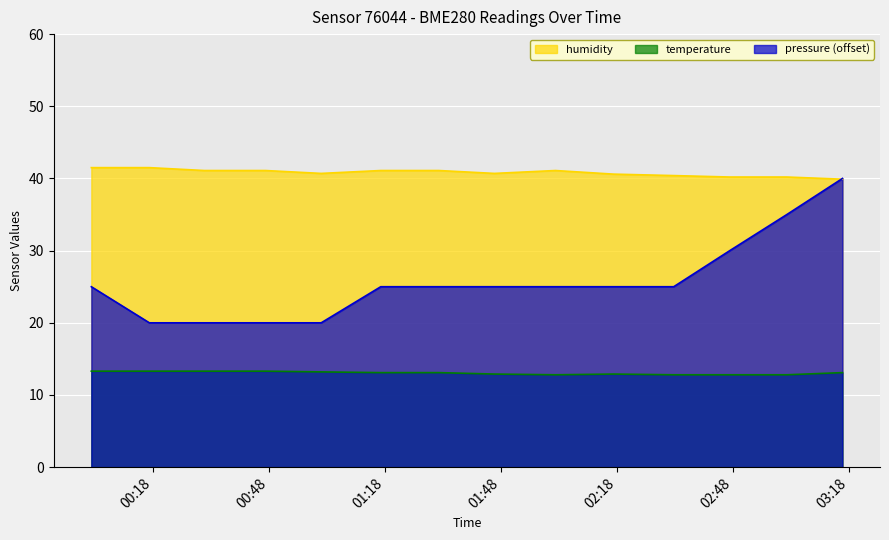

True or false: humidity and temperature cross at least once.

False